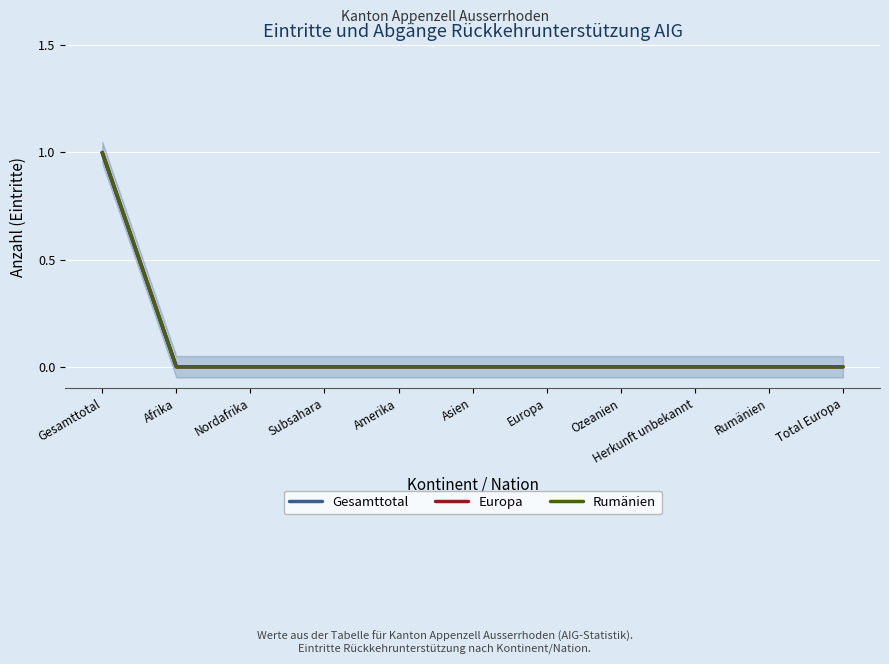

Reading left to right, transcribe all the data shown in this chart.

Gesamttotal: Gesamttotal=1	Afrika=0	Nordafrika=0	Subsahara=0	Amerika=0	Asien=0	Europa=0	Ozeanien=0	Herkunft unbekannt=0	Rumänien=0	Total Europa=0
Europa: Gesamttotal=1	Afrika=0	Nordafrika=0	Subsahara=0	Amerika=0	Asien=0	Europa=0	Ozeanien=0	Herkunft unbekannt=0	Rumänien=0	Total Europa=0
Rumänien: Gesamttotal=1	Afrika=0	Nordafrika=0	Subsahara=0	Amerika=0	Asien=0	Europa=0	Ozeanien=0	Herkunft unbekannt=0	Rumänien=0	Total Europa=0